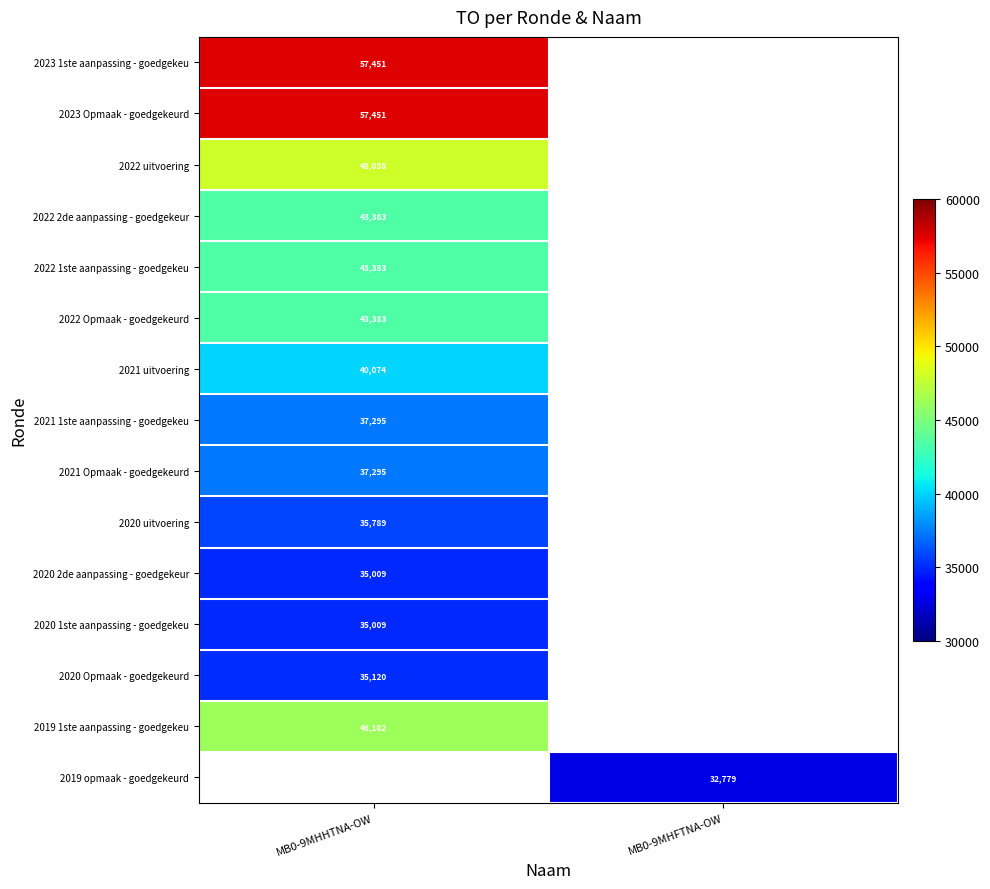

At how many categories does at least one series exceed 56135?

1